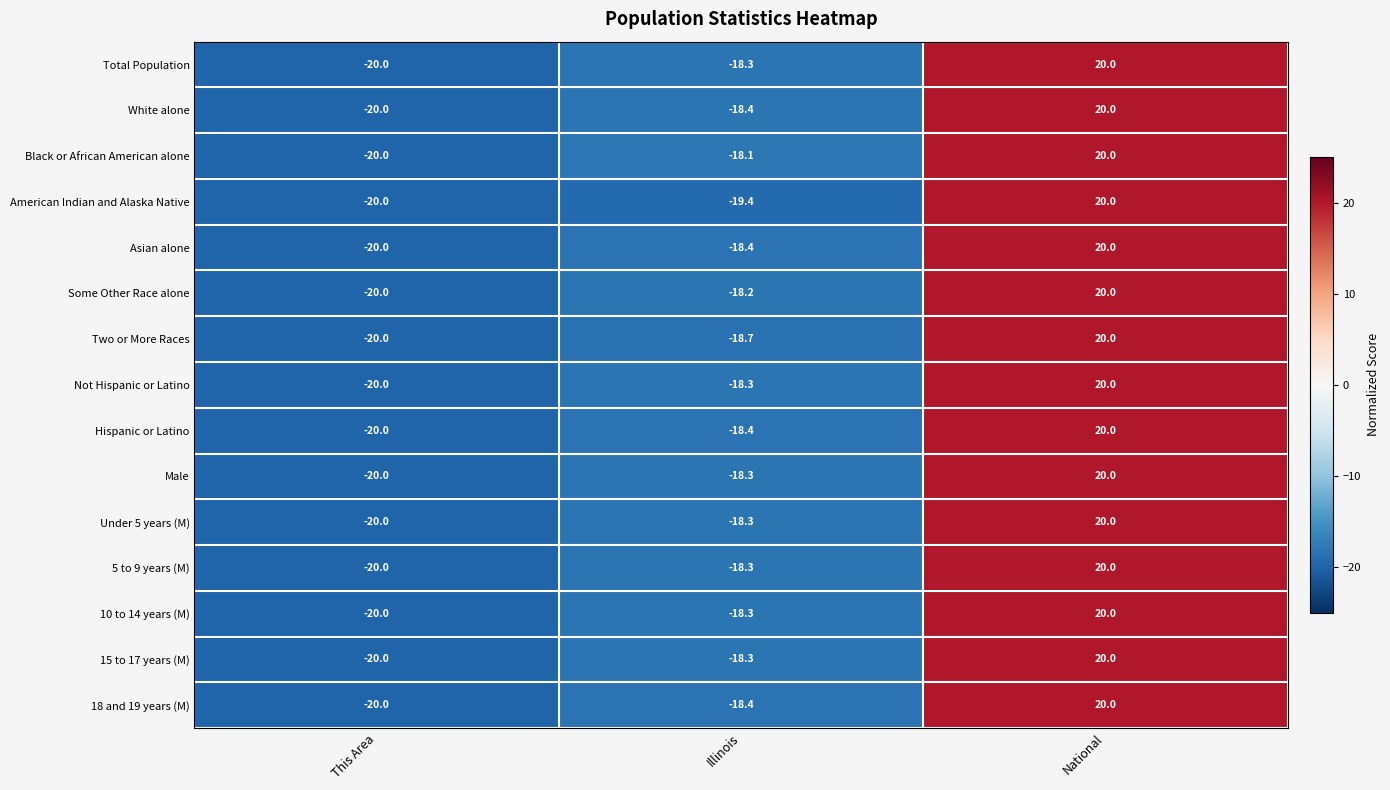

What is the minimum value for Asian alone?

-20.0